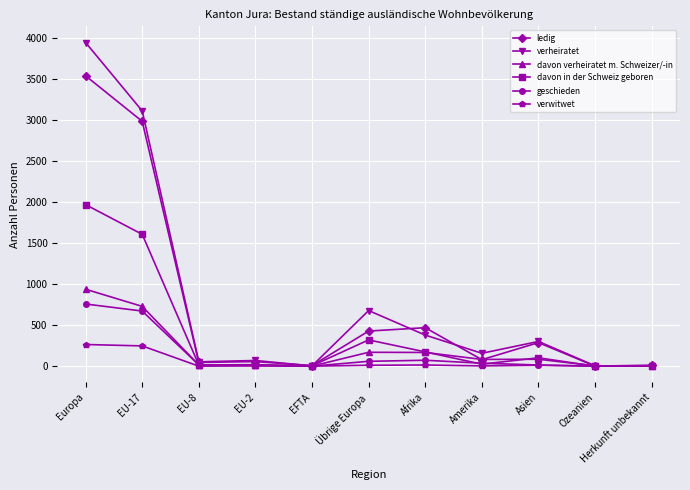

True or false: verheiratet has a value of 301 at Asien.

True